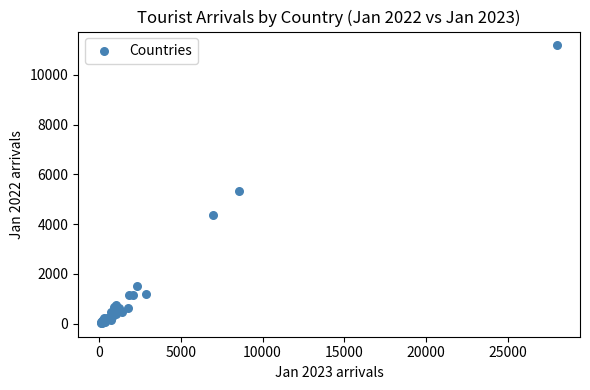

What Y value in the scatter plot is closest to 5606?

5334